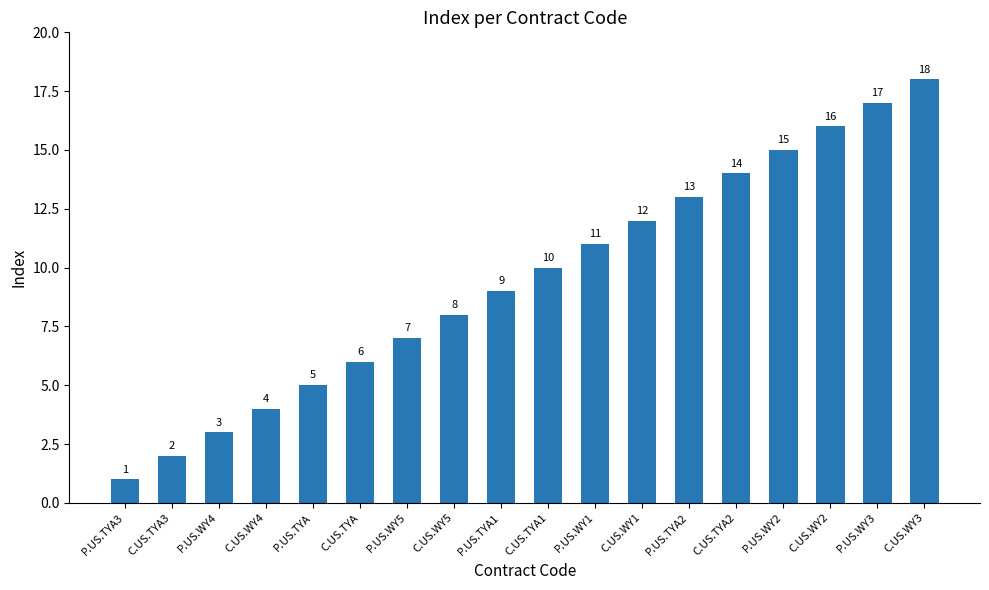

List the labels in order of value, largest first.

C.US.WY3, P.US.WY3, C.US.WY2, P.US.WY2, C.US.TYA2, P.US.TYA2, C.US.WY1, P.US.WY1, C.US.TYA1, P.US.TYA1, C.US.WY5, P.US.WY5, C.US.TYA, P.US.TYA, C.US.WY4, P.US.WY4, C.US.TYA3, P.US.TYA3